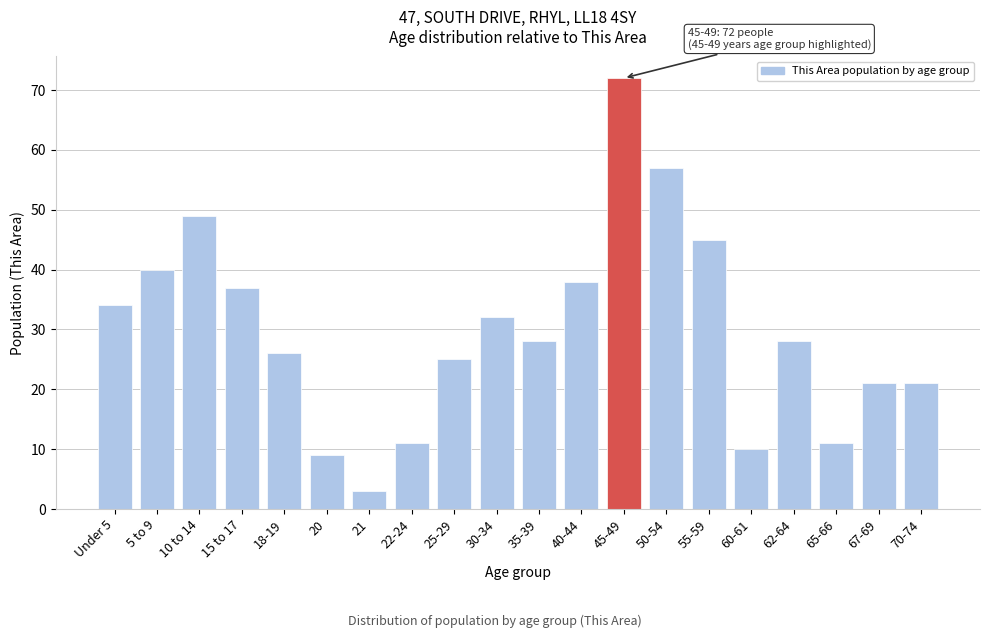

Reading left to right, list all the values displayed in this chart.

Under 5=34	5 to 9=40	10 to 14=49	15 to 17=37	18-19=26	20=9	21=3	22-24=11	25-29=25	30-34=32	35-39=28	40-44=38	45-49=72	50-54=57	55-59=45	60-61=10	62-64=28	65-66=11	67-69=21	70-74=21